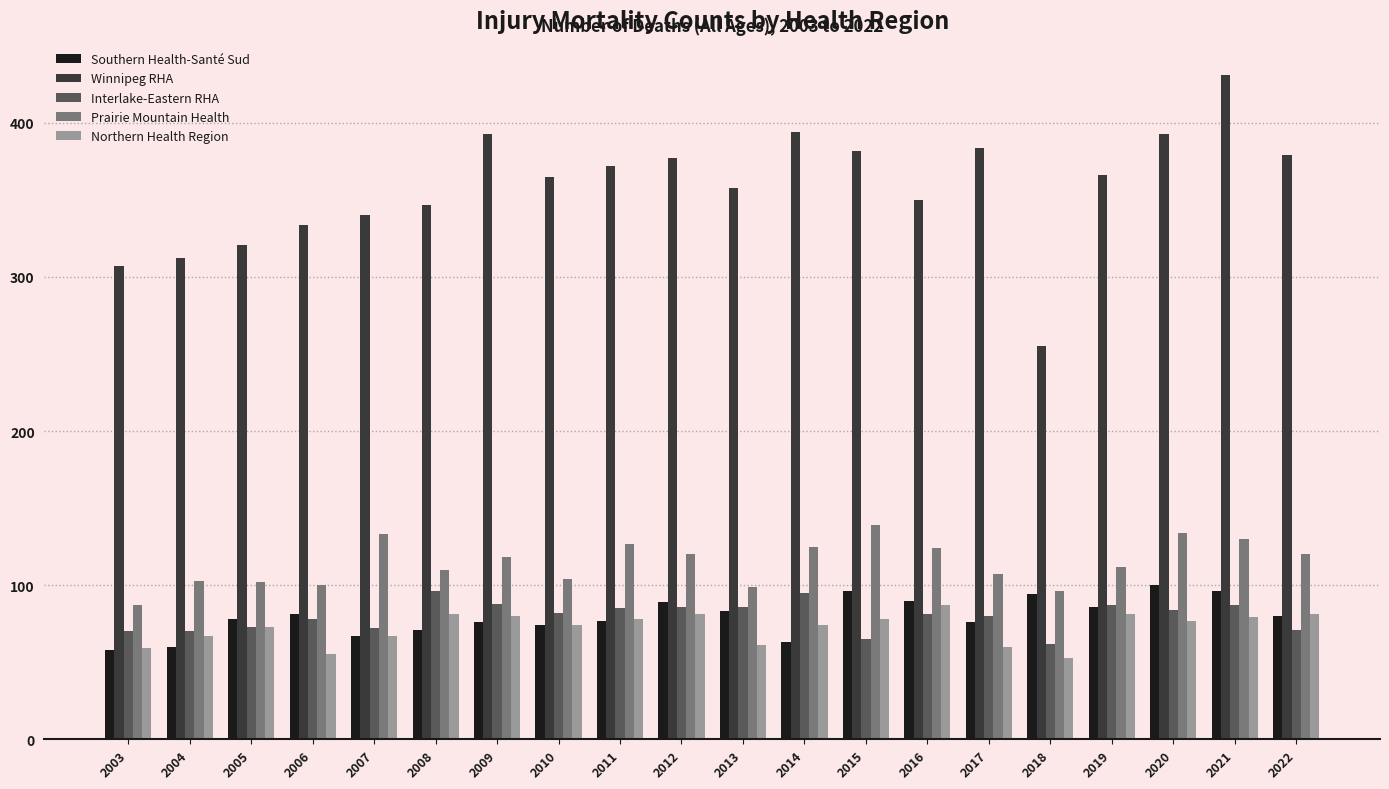

What is the maximum value shown in the chart?

431